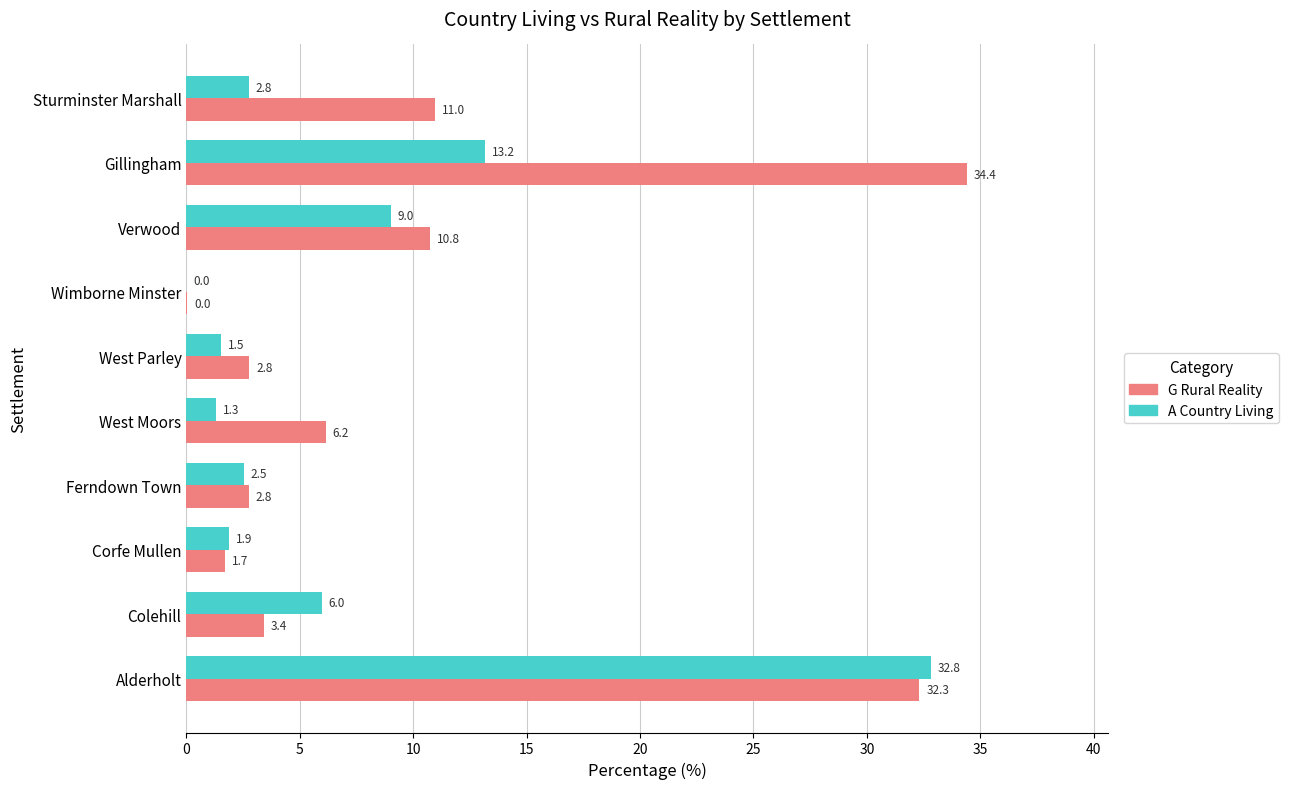

Which series has the largest total across all categories?

G Rural Reality